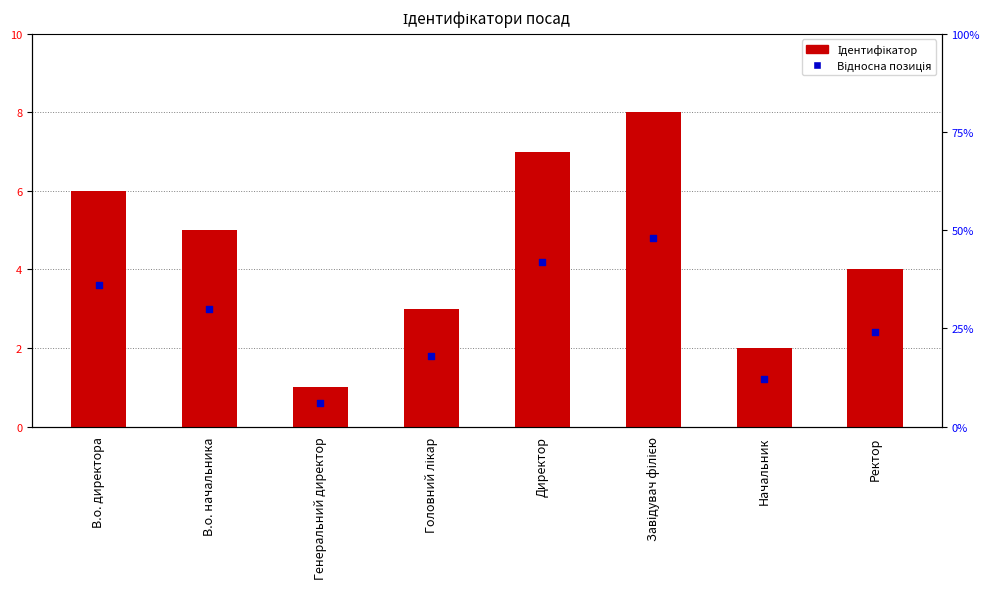

What is the change in value from Головний лікар to Ректор?

+1